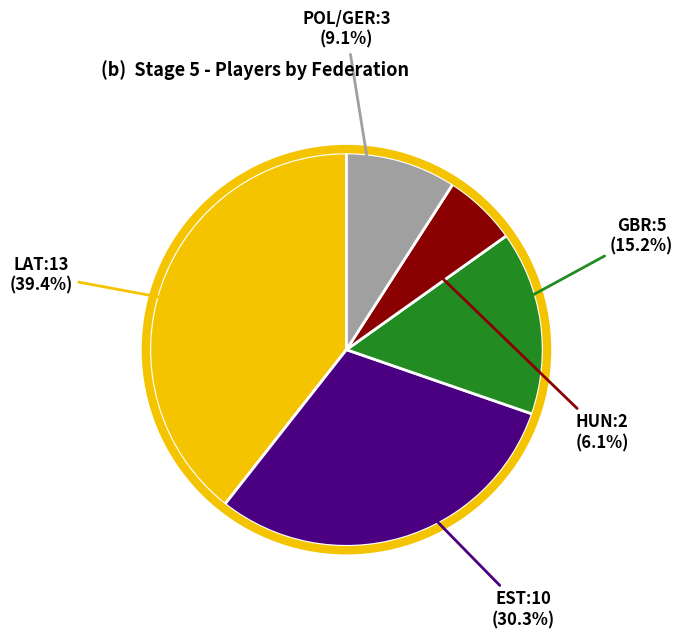

To the nearest percent, what is the difference between the largest and smallest slice percentages?

33%